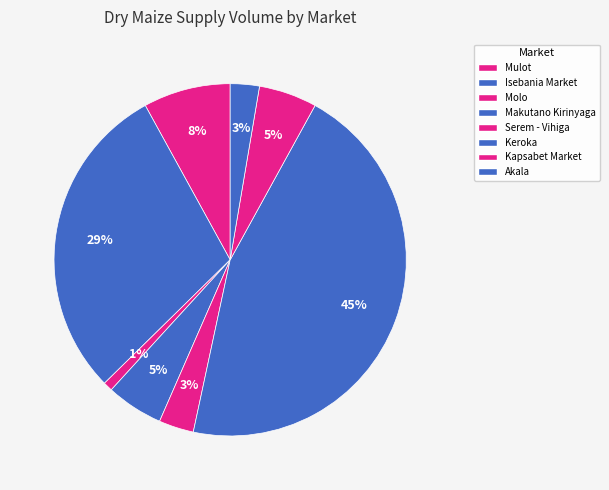

How many slices are in this pie chart?

8